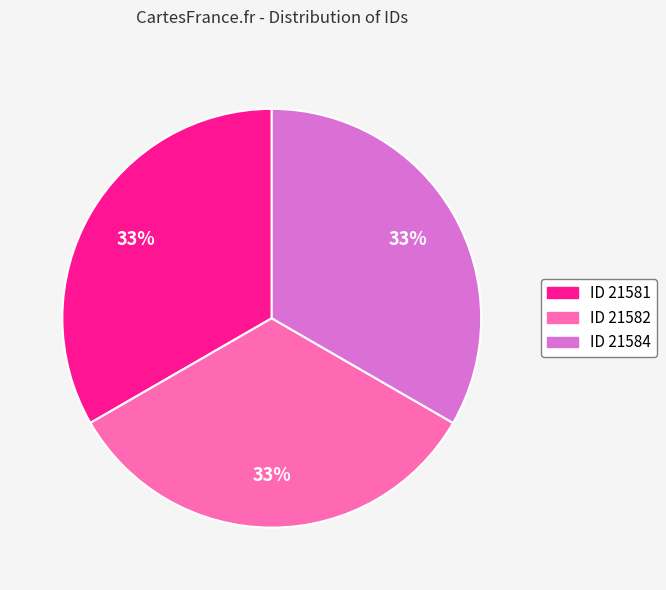

Is there a majority slice in this chart?

No